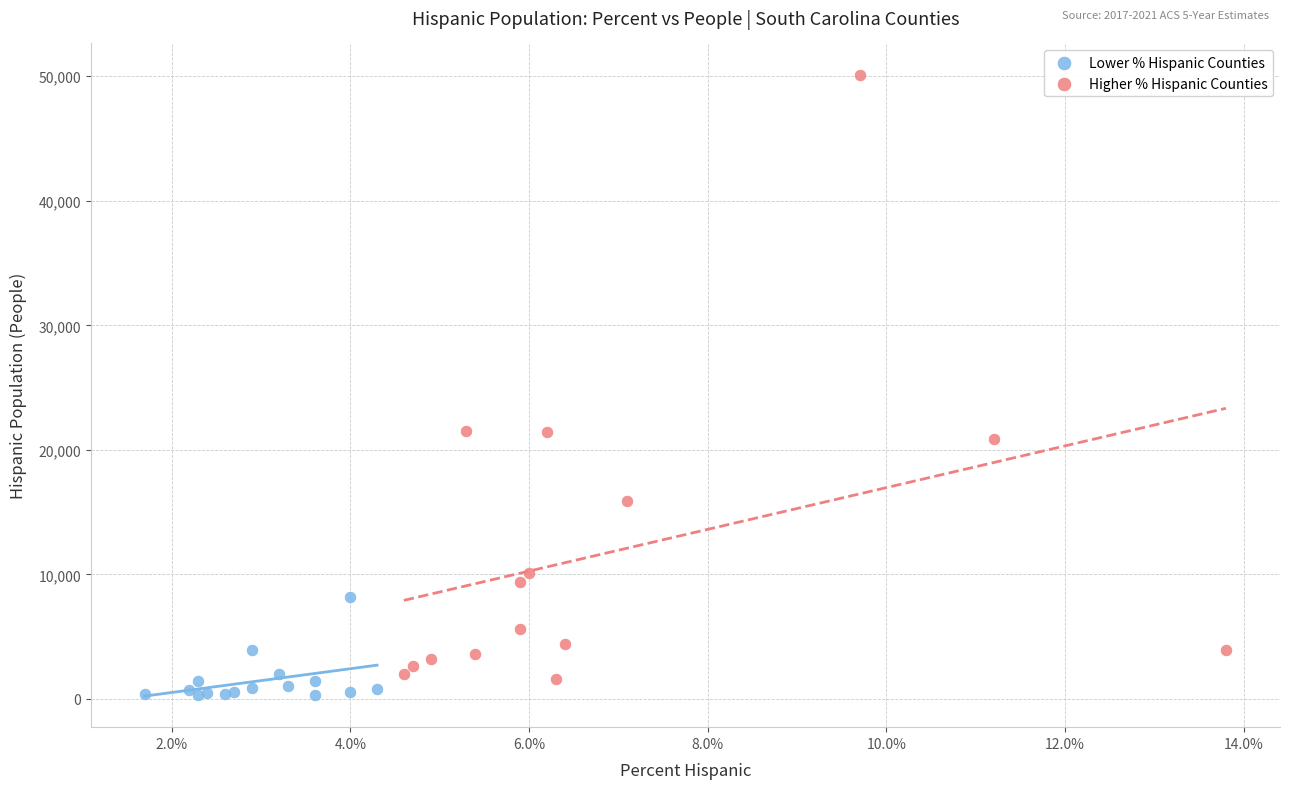

Which series has the largest Y range (max minus min)?

Higher % Hispanic Counties